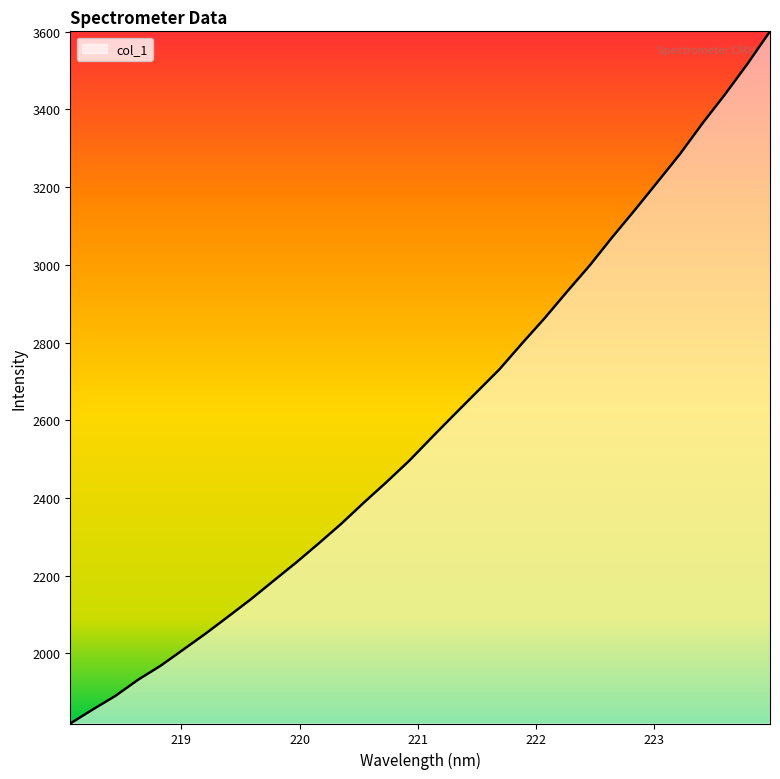

What is the greatest value displayed?

3600.8